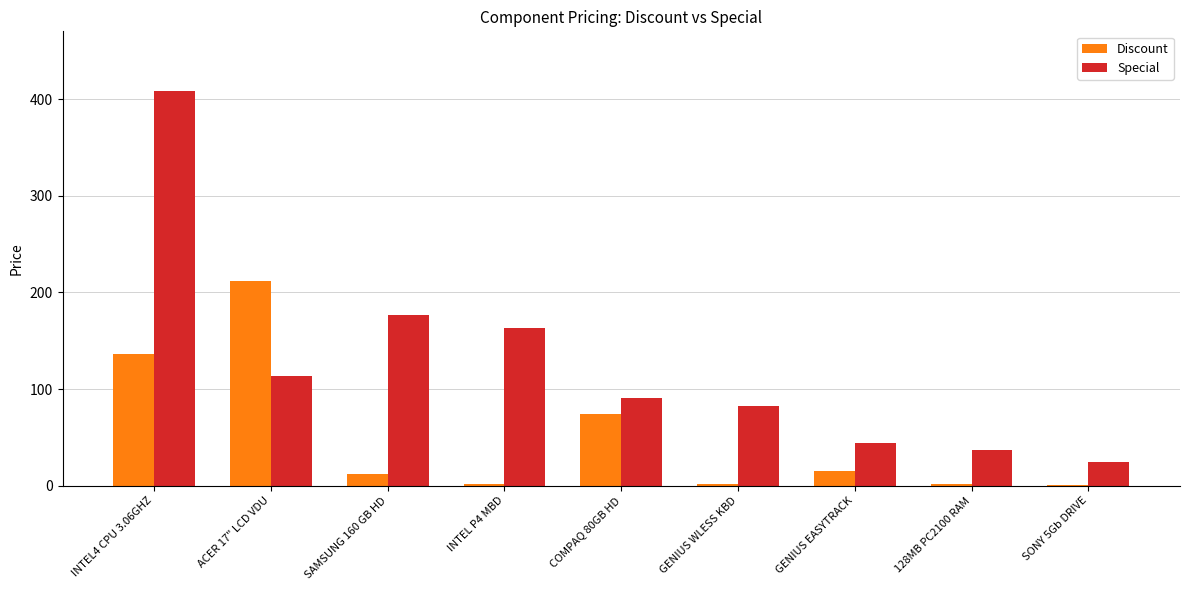

The value of Discount at COMPAQ 80GB HD is 74.2. True or false?

True